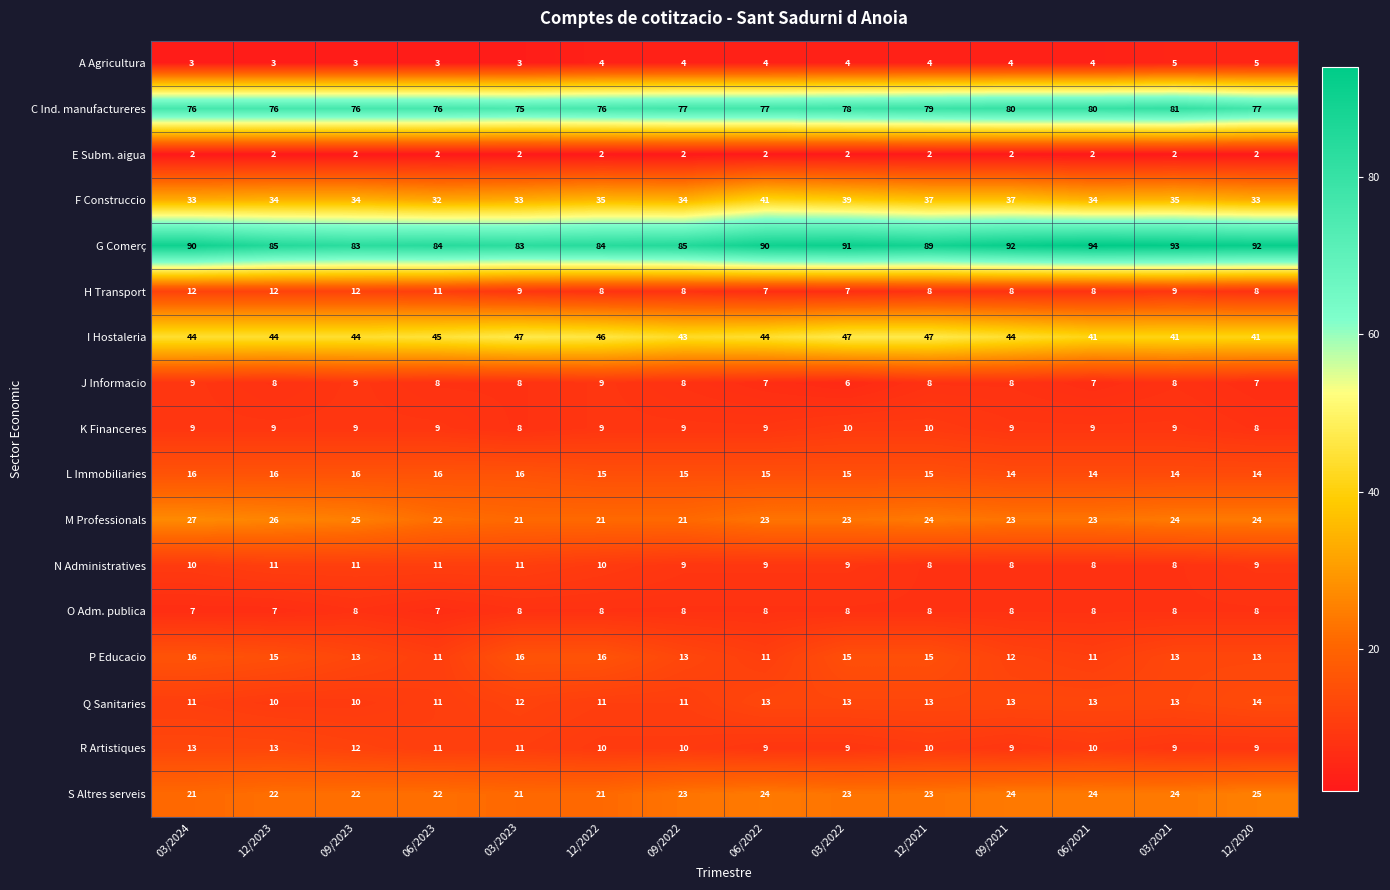

True or false: I Hostaleria has a value of 69 at 09/2023.

False